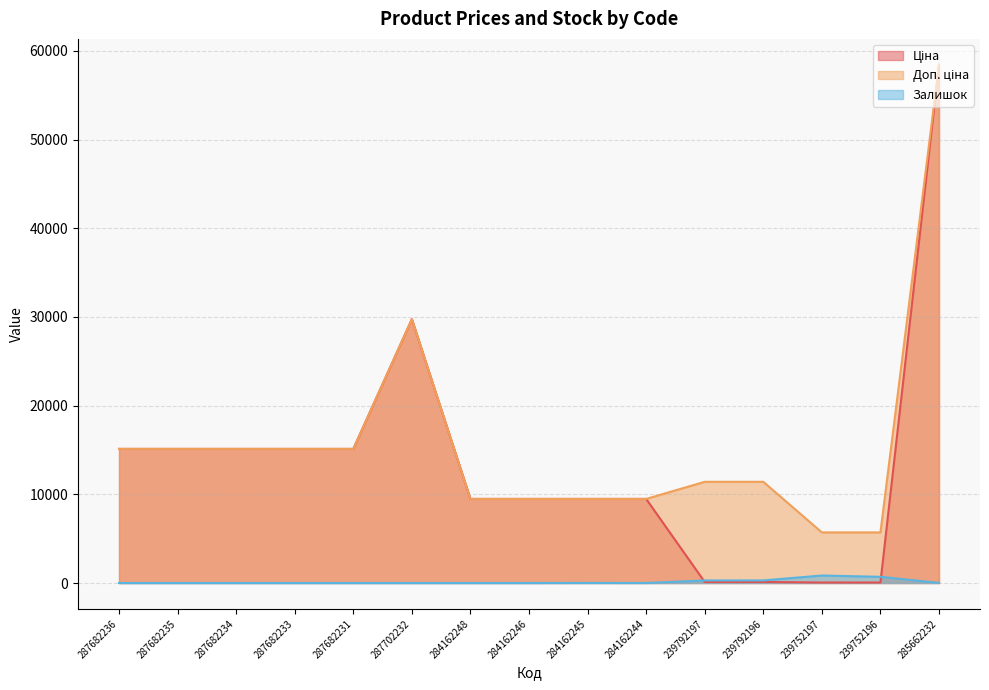

In Залишок, how many points are higher than both neighbors (excluding endpoints)?

2